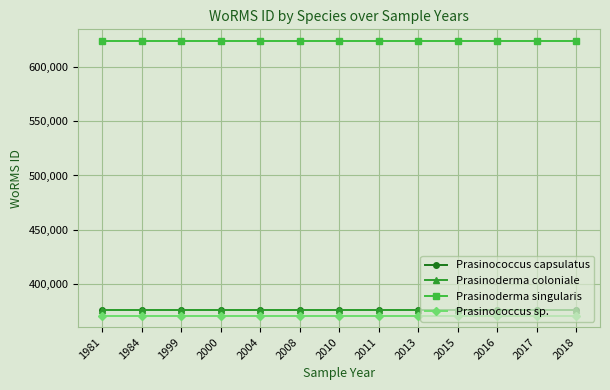

The Prasinococcus sp. series shows 370097 at 2011. True or false?

True